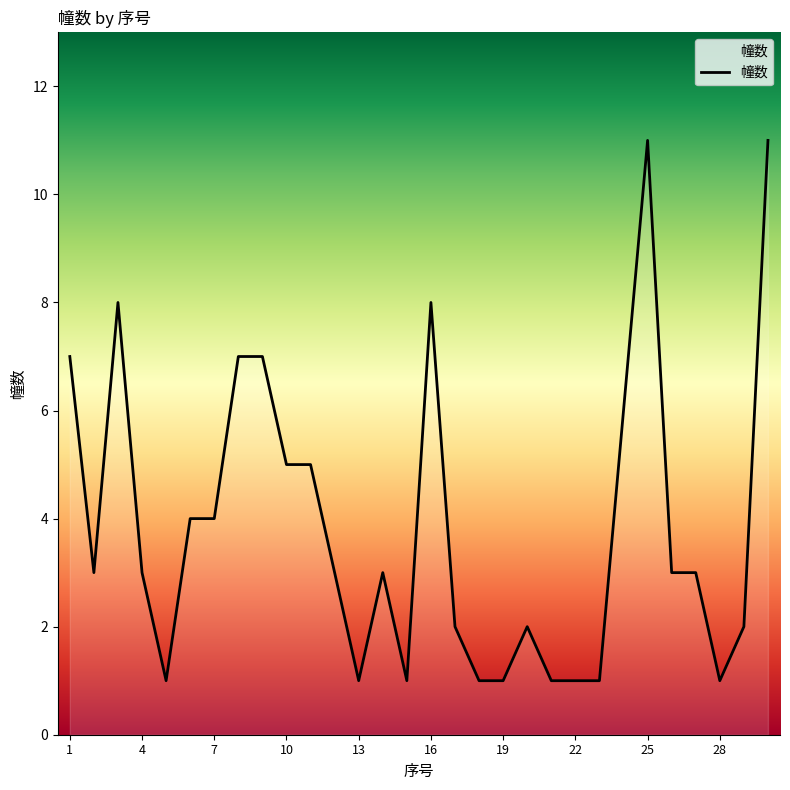

What is the greatest value displayed?

11